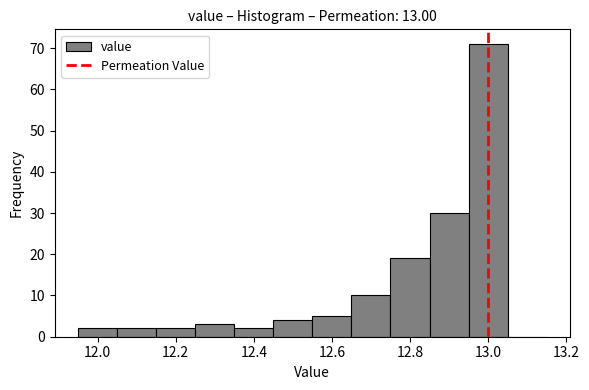

What is the height of the bar covering 12.55 to 12.65 on the x-axis? Neither the bar edges nor the heights are printed on the chart, so give them approximately, as read against the axes.

5